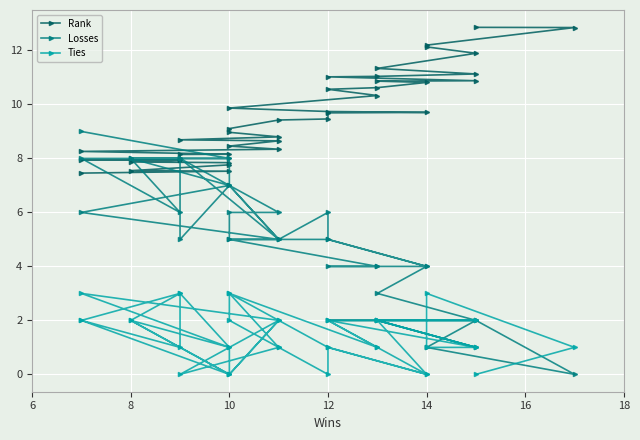

Is it true that Rank equals 10.6 at 12?

True